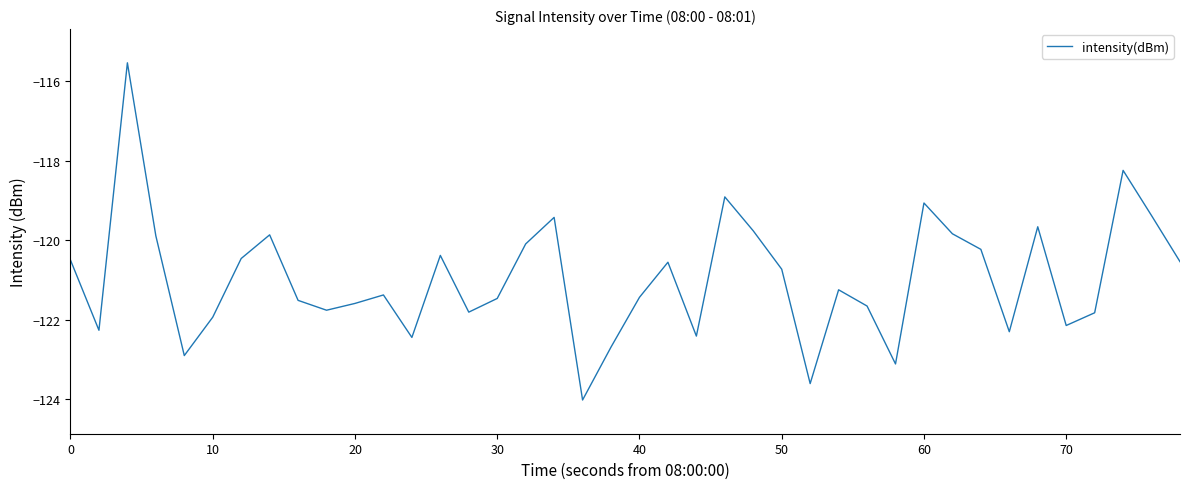

What is the difference between the maximum and minimum values?

8.5